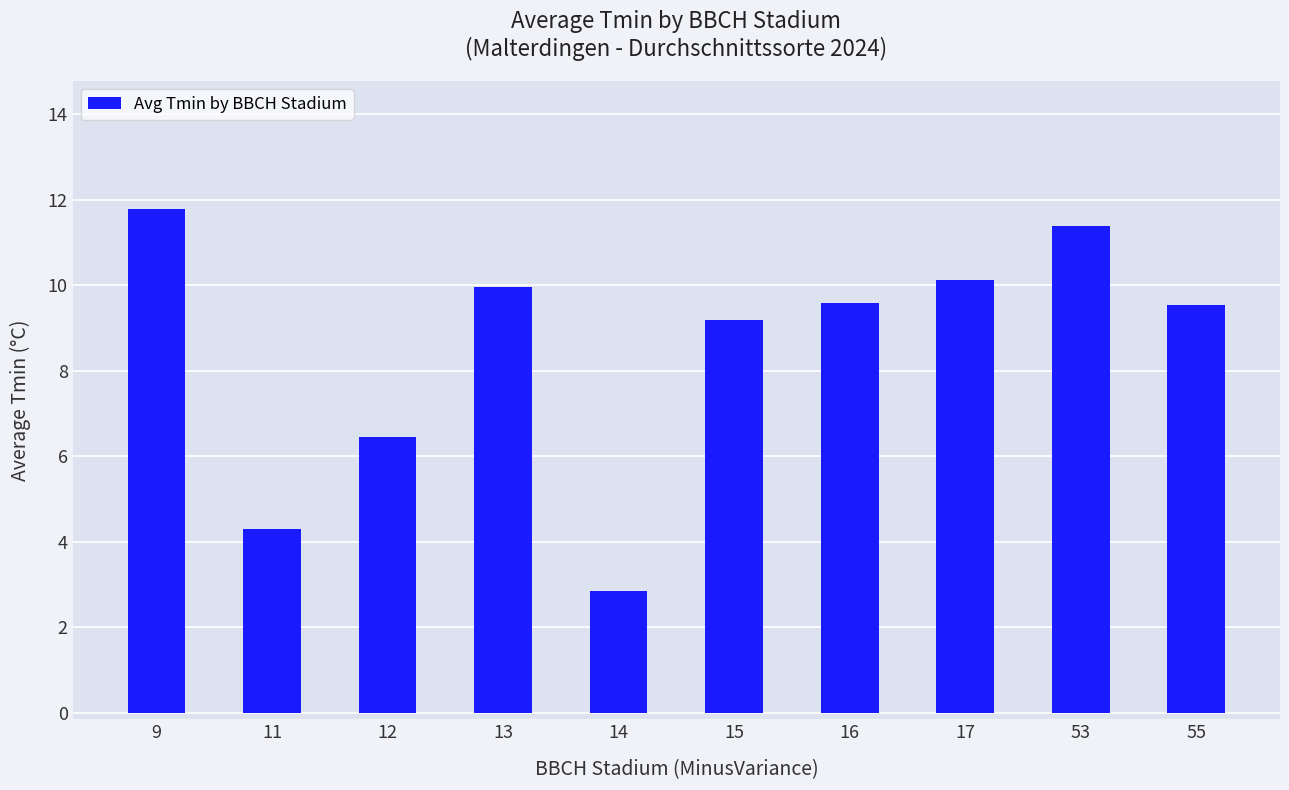

Count the number of categories in the chart.

10